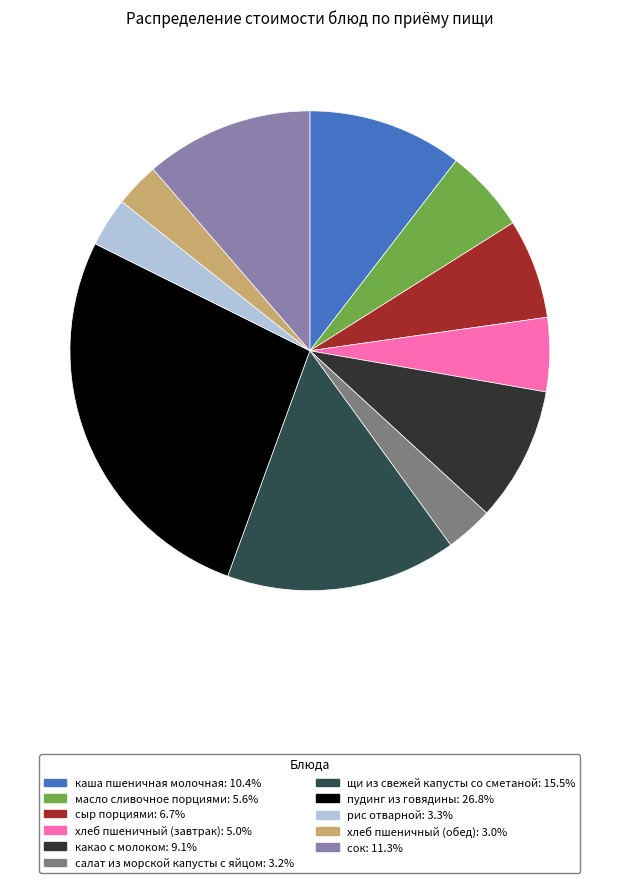

Which category has the smallest portion of the pie?

хлеб пшеничный (обед)